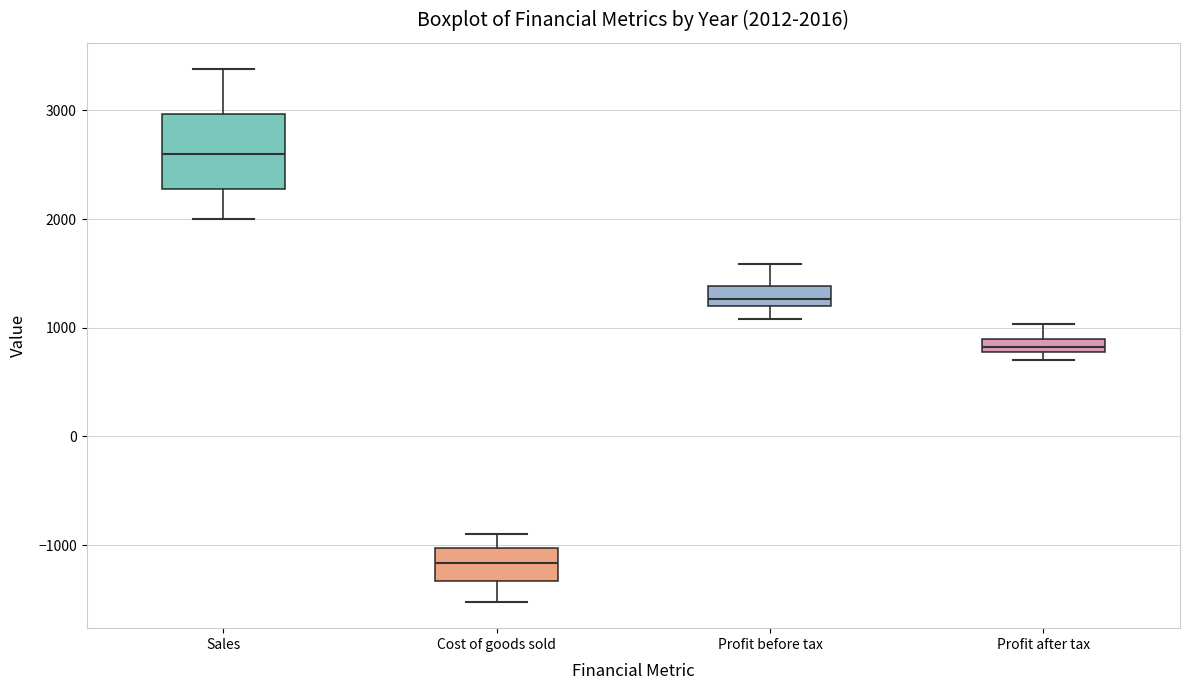

Comparing the boxes themselves (not the whiskers), which one is the tallest?

Sales